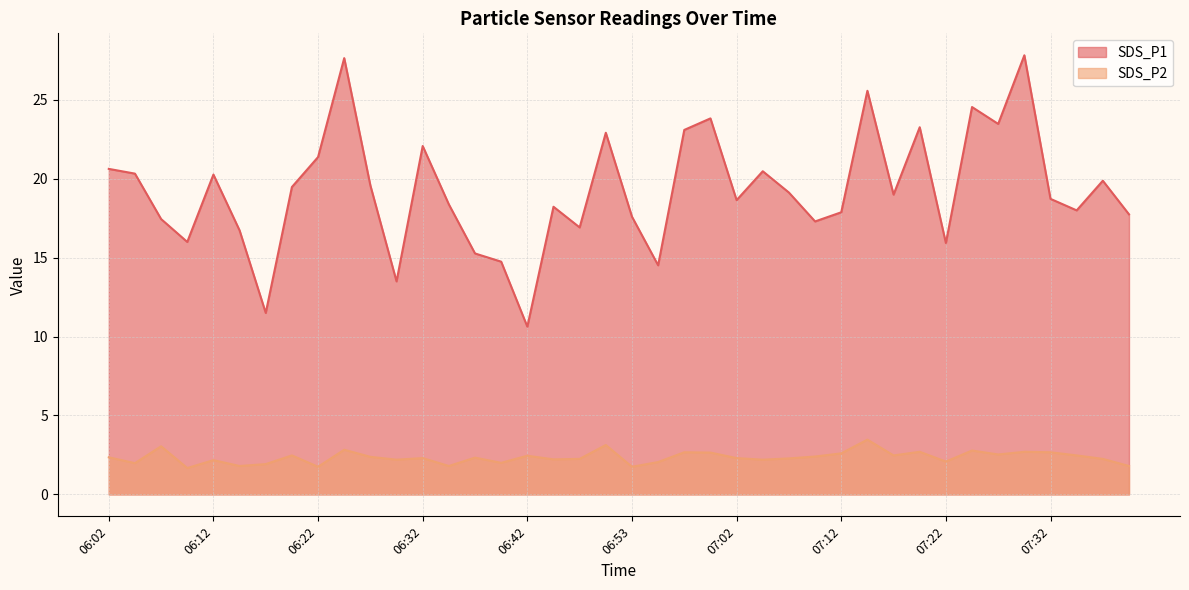

What is the sum of the SDS_P2 values at 06:44 and 07:15?

5.7